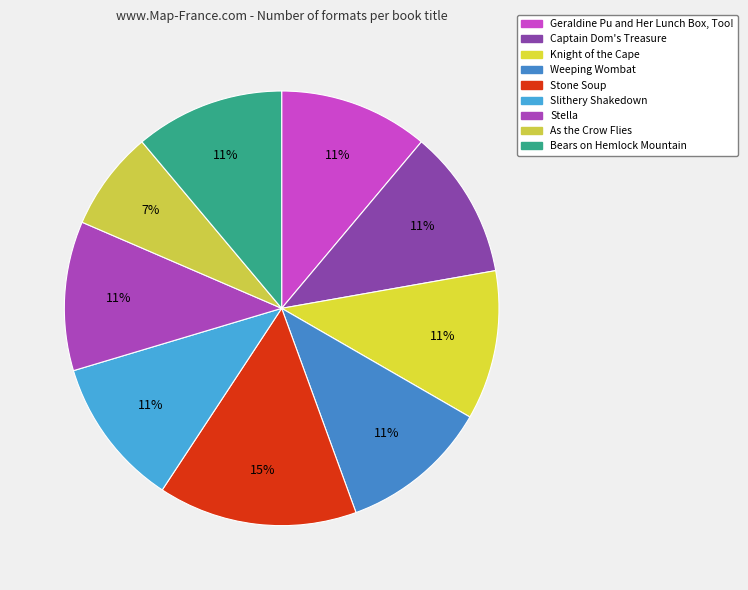

How many segments does this pie chart have?

9